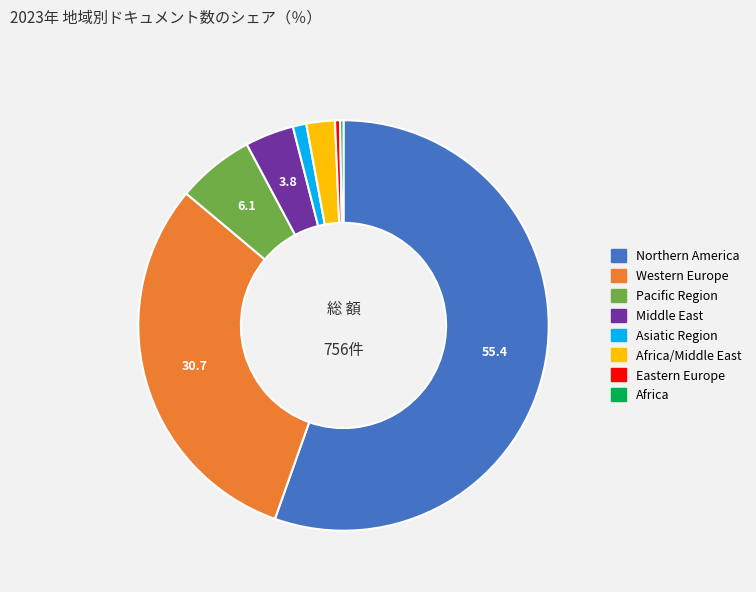

Is there a majority slice in this chart?

Yes